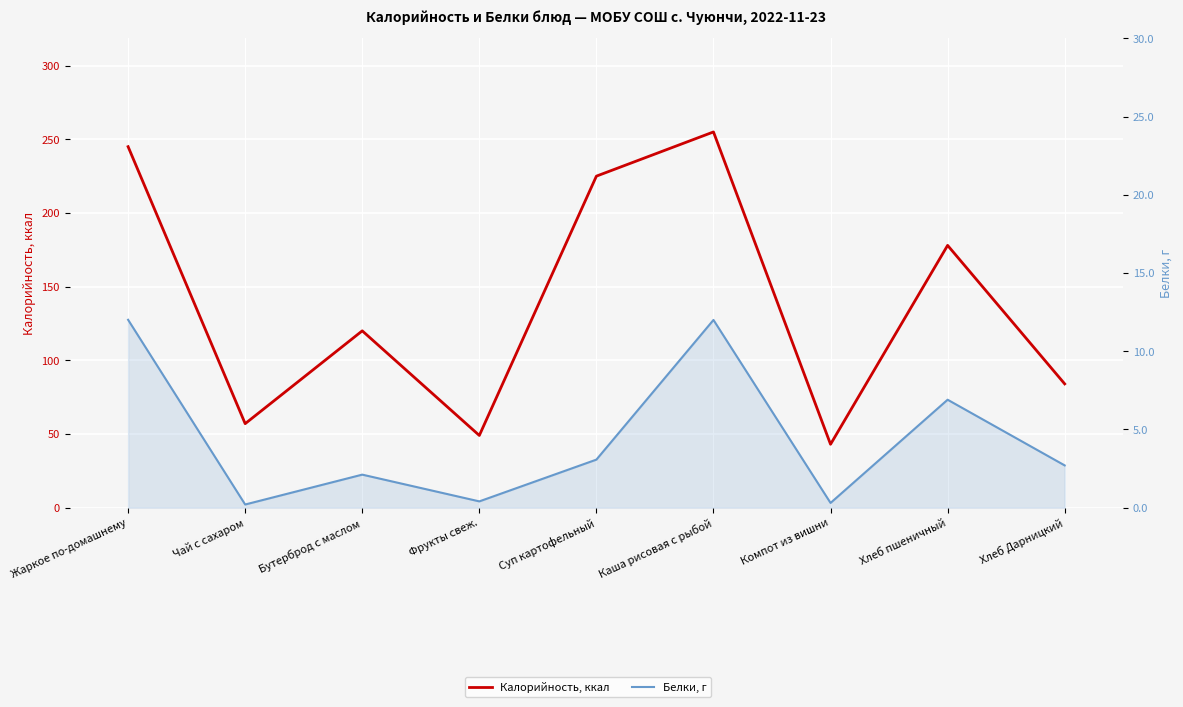

At which category does the chart reach its minimum across all series?

Чай с сахаром